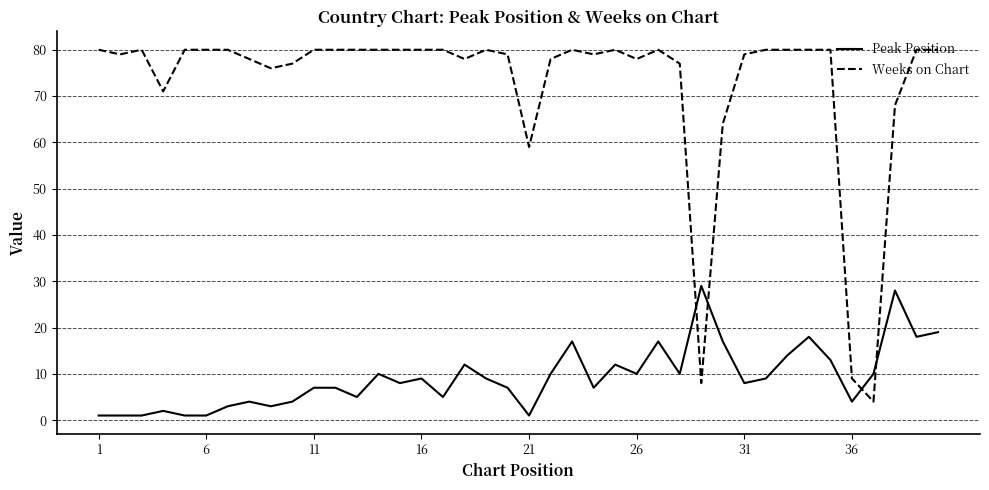

What is the difference between the maximum and minimum values in the Peak Position series?

28